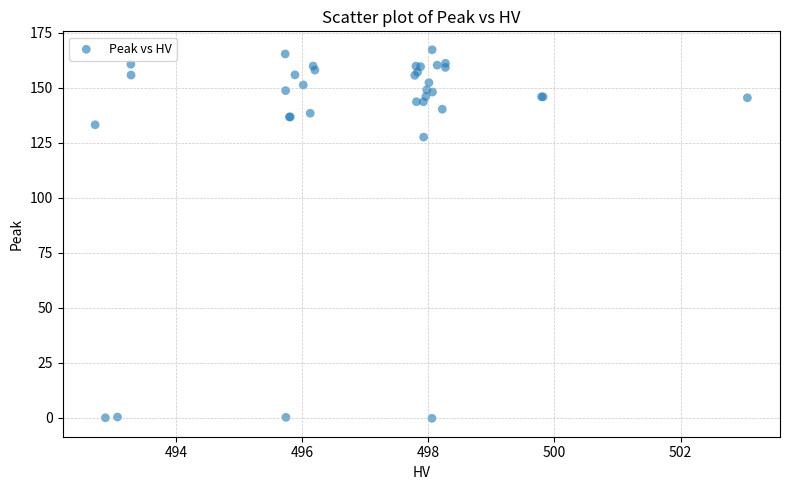

What Y value in the scatter plot is closest to 83?

127.5